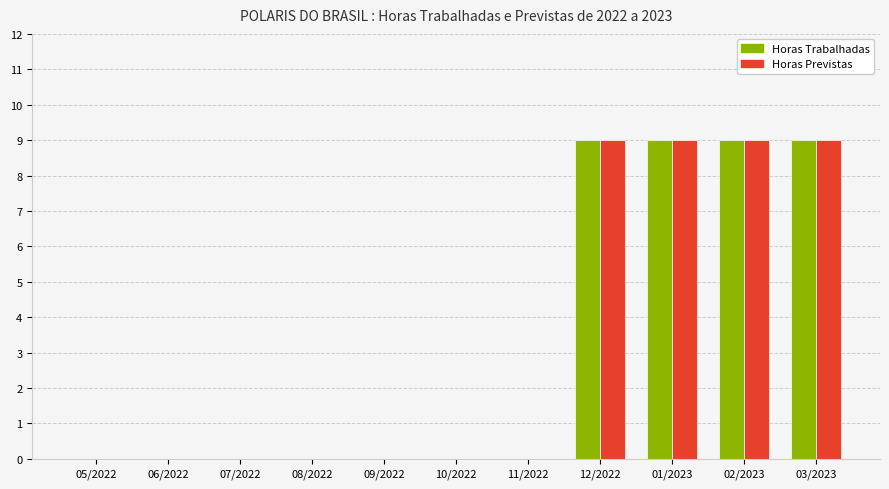

What is the sum of the Horas Previstas values at 02/2023 and 05/2022?

9